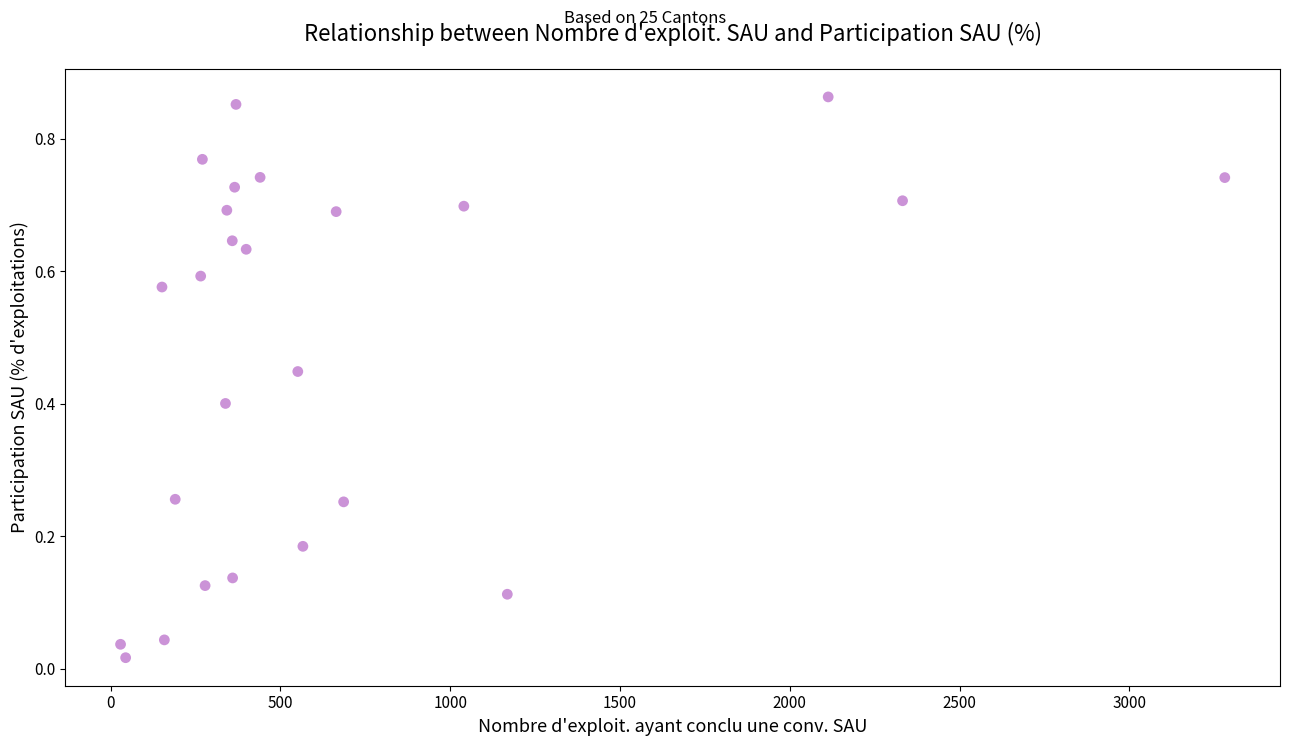

What is the range of X values (max minus min)?

3252.0